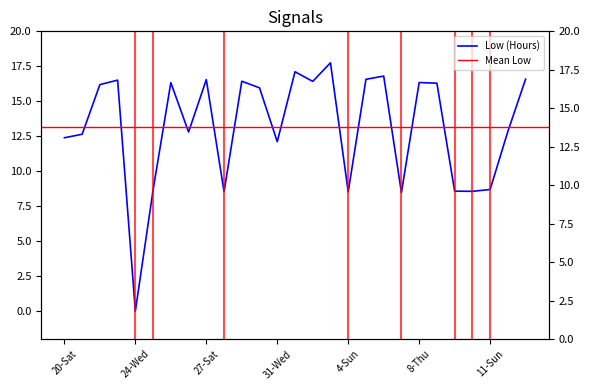

What is the sum of all values?

354.6